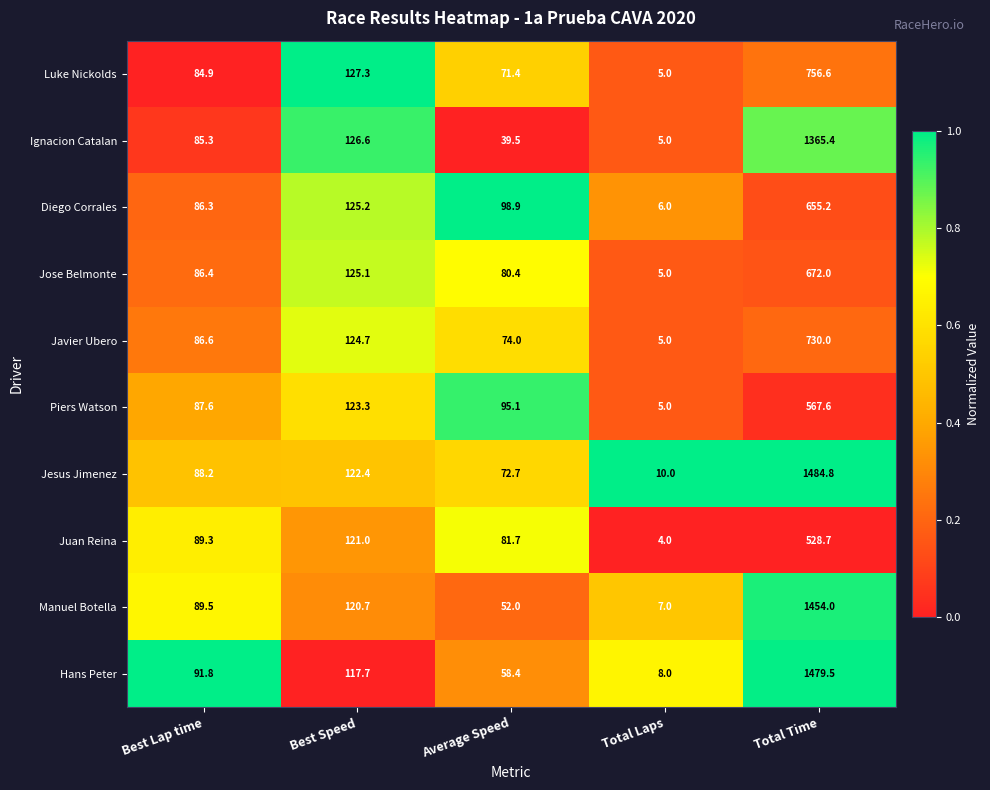

Read the Jesus Jimenez value at Average Speed.

72.7